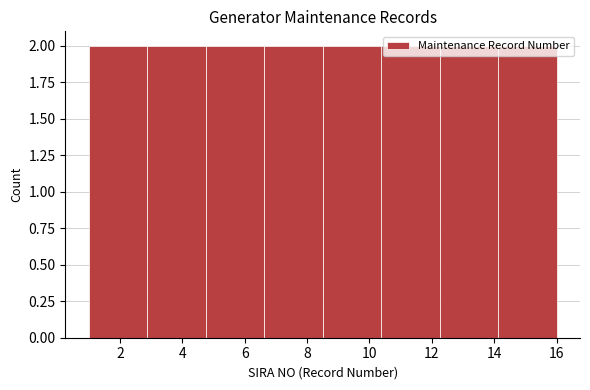

Reading left to right, list every bar in this chart as the range it spans on the x-axis followed by its height. Neither the bar edges nor the heights are printed on the chart, so give them approximately, as read against the axes.

1.0 to 2.8: 2
2.8 to 4.8: 2
4.8 to 6.6: 2
6.6 to 8.6: 2
8.6 to 10.4: 2
10.4 to 12.2: 2
12.2 to 14.2: 2
14.2 to 16.0: 2